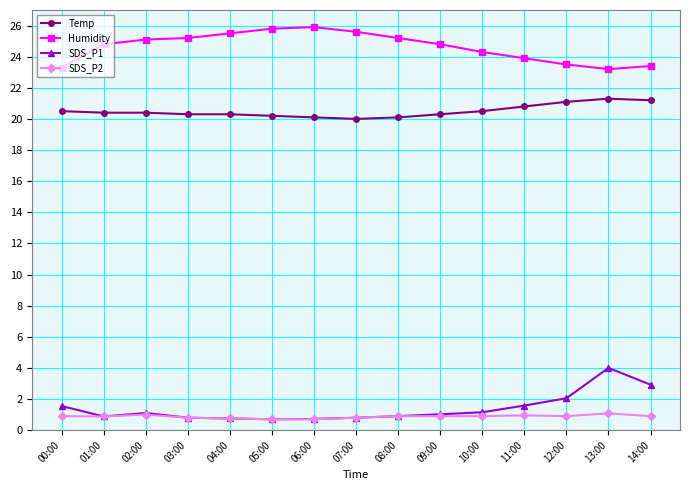

List the series in order of their peak value, highest first.

Humidity, Temp, SDS_P1, SDS_P2